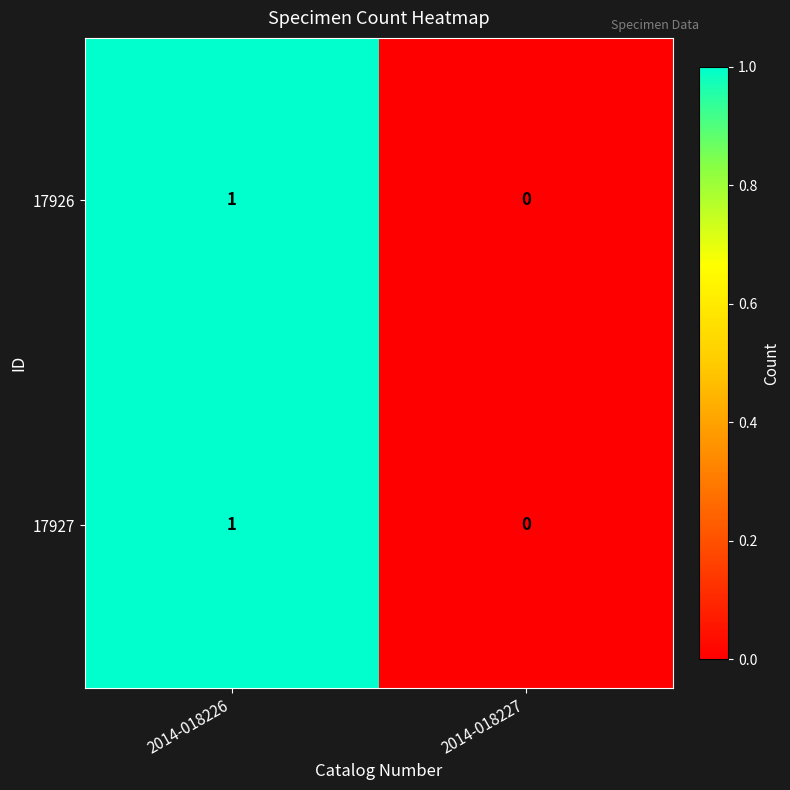

Where is 17927 nearest to the value 0?

2014-018227